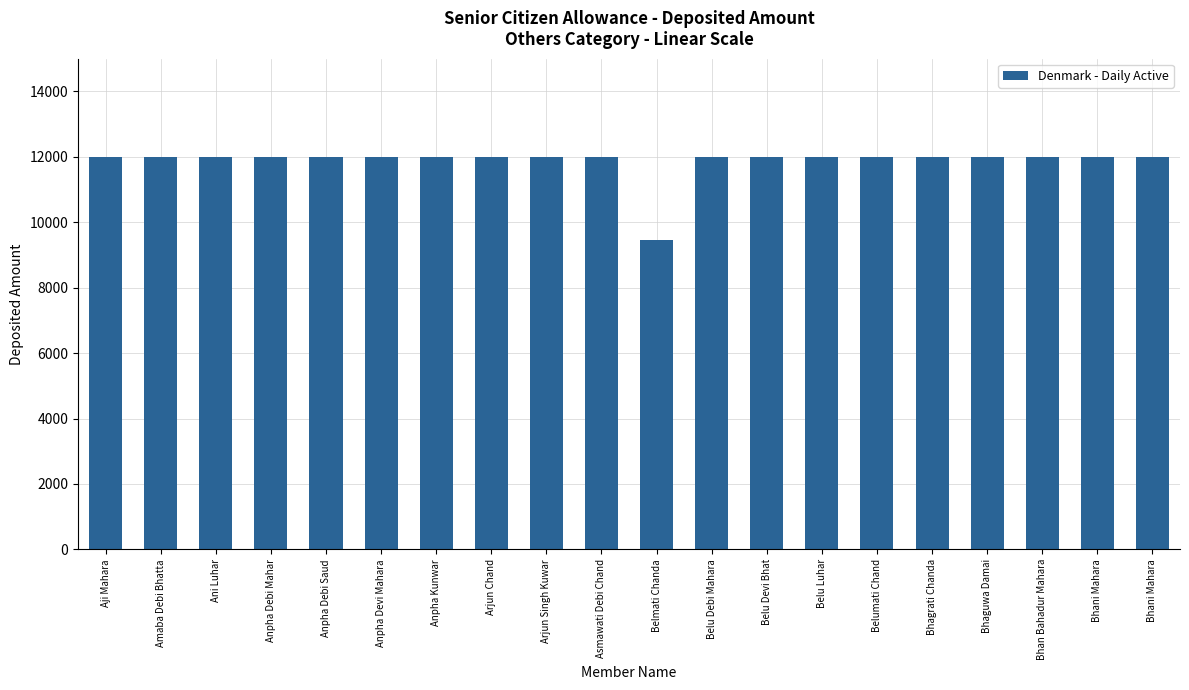

Count the number of categories in the chart.

20